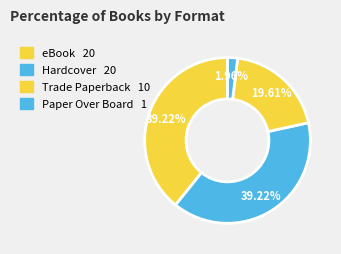

Does Trade Paperback represent more than half of the total?

No